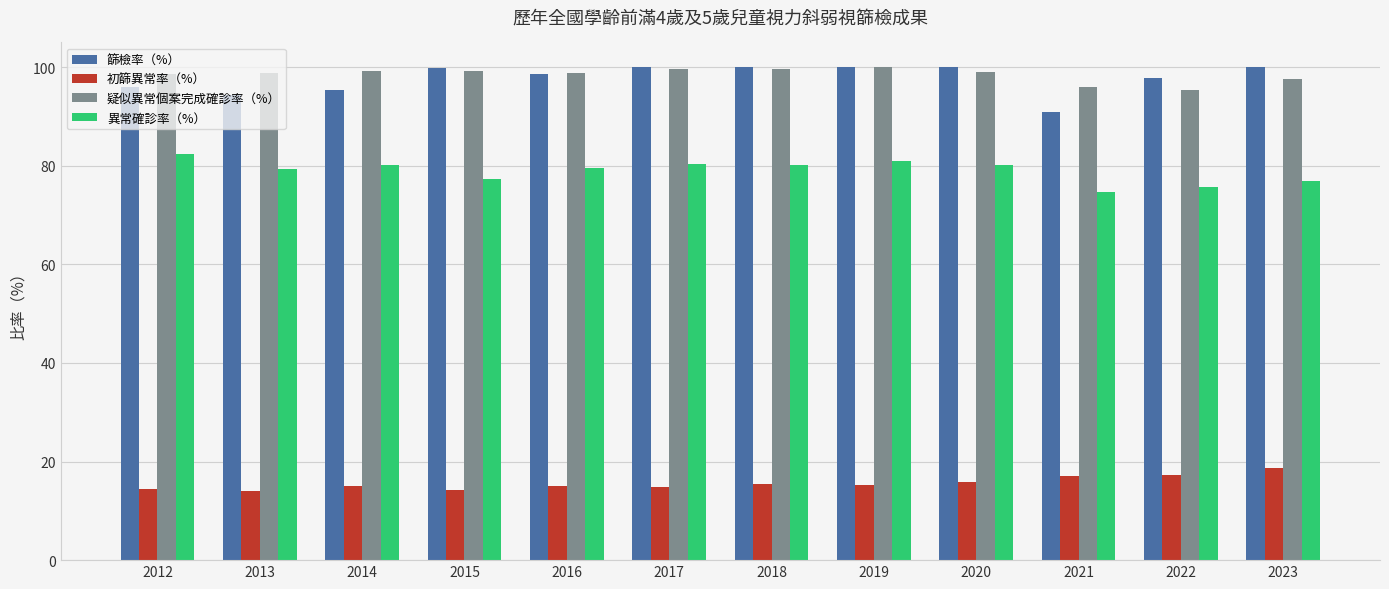

What is the spread (max minus min) of values at 2023?

81.3